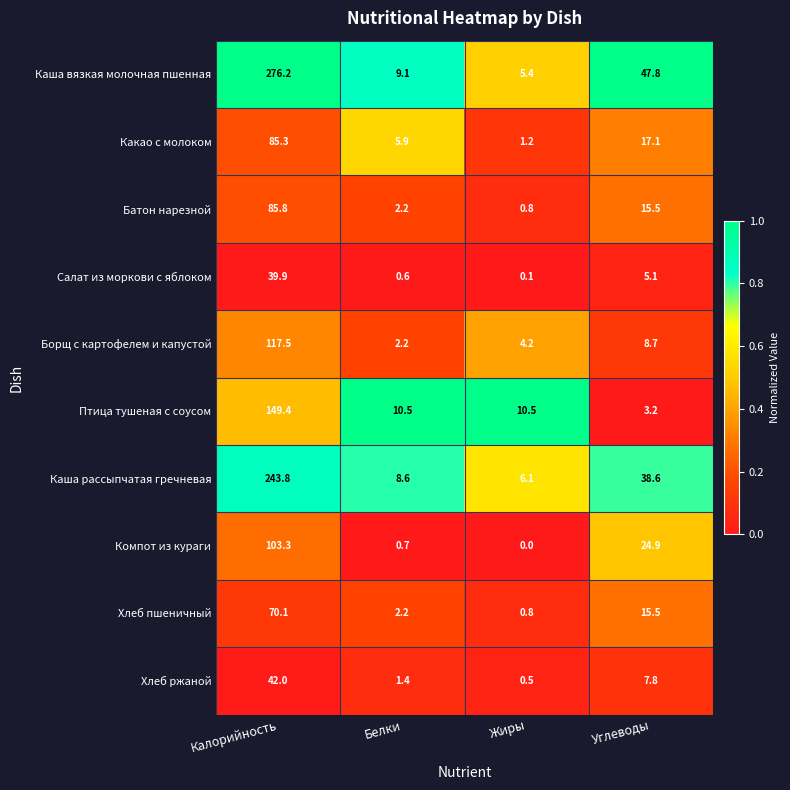

List the labels in order of Какао с молоком value, smallest first.

Жиры, Белки, Углеводы, Калорийность